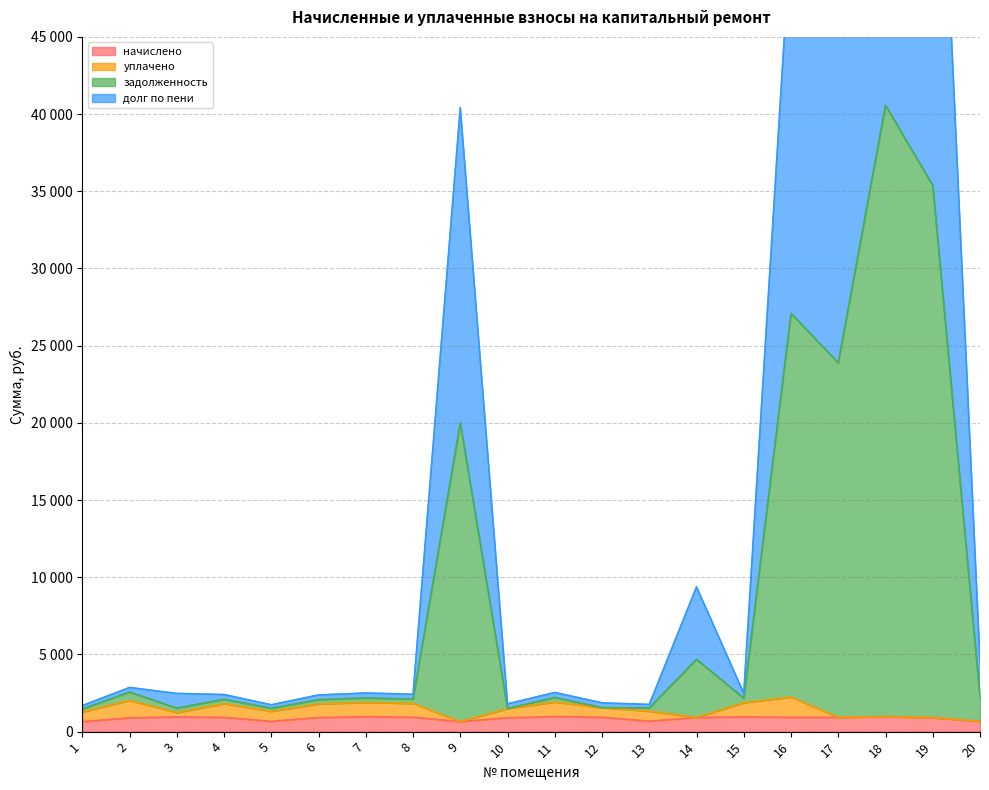

True or false: начислено and долг по пени intersect in this chart.

False